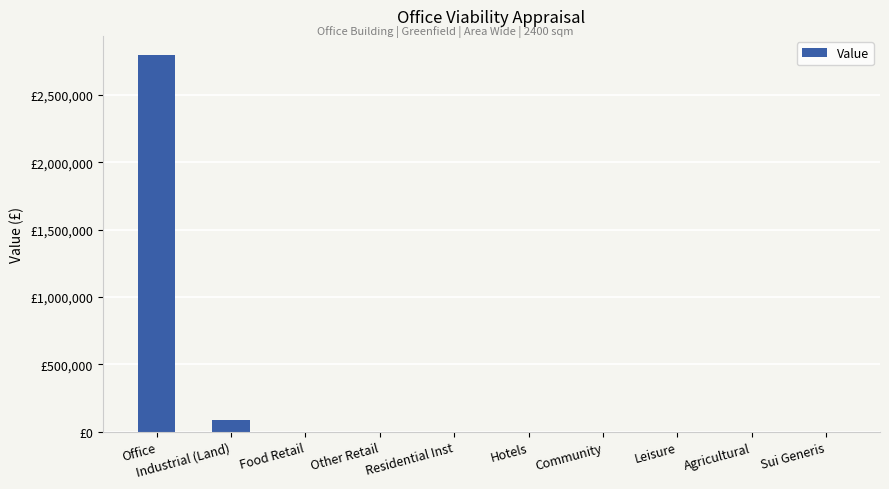

What is the change in value from Office to Hotels?

-2800000